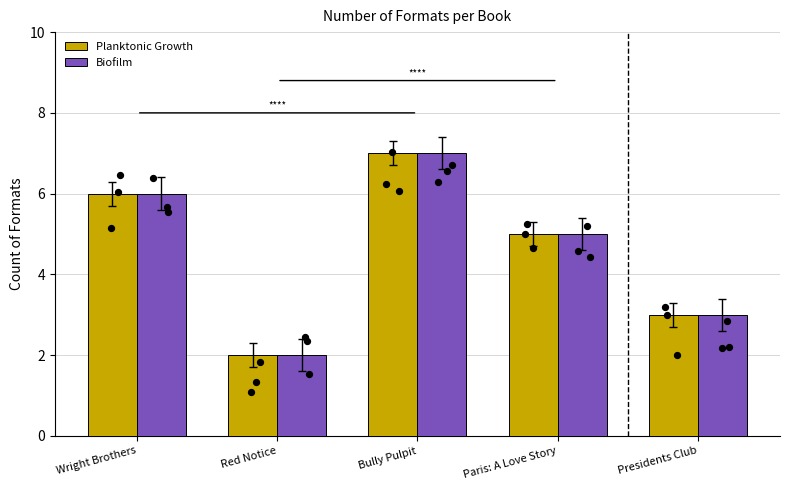

Which series contains the highest Y value?

Planktonic Growth